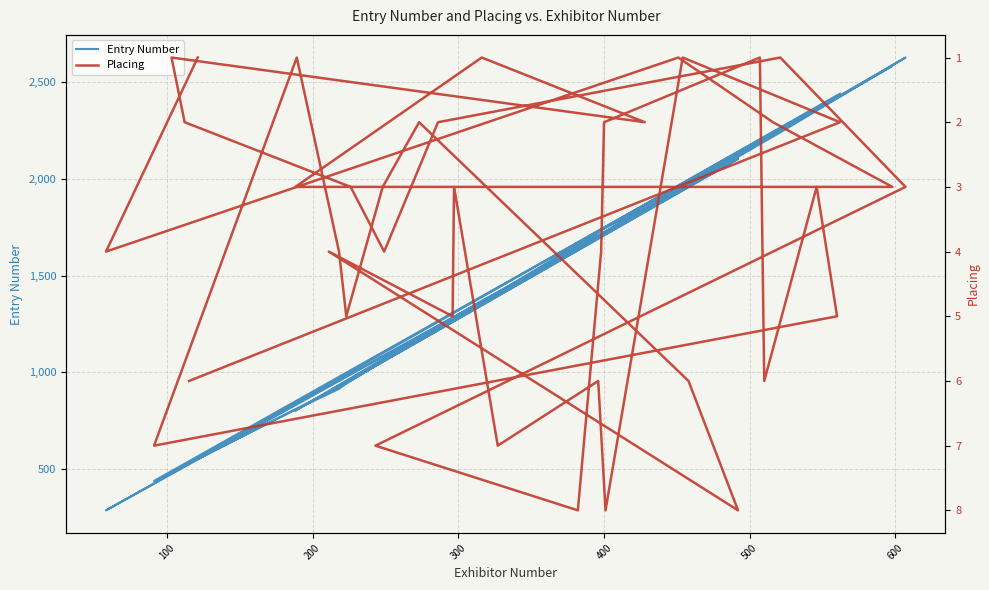

At how many categories does at least one series exceed 653?

34